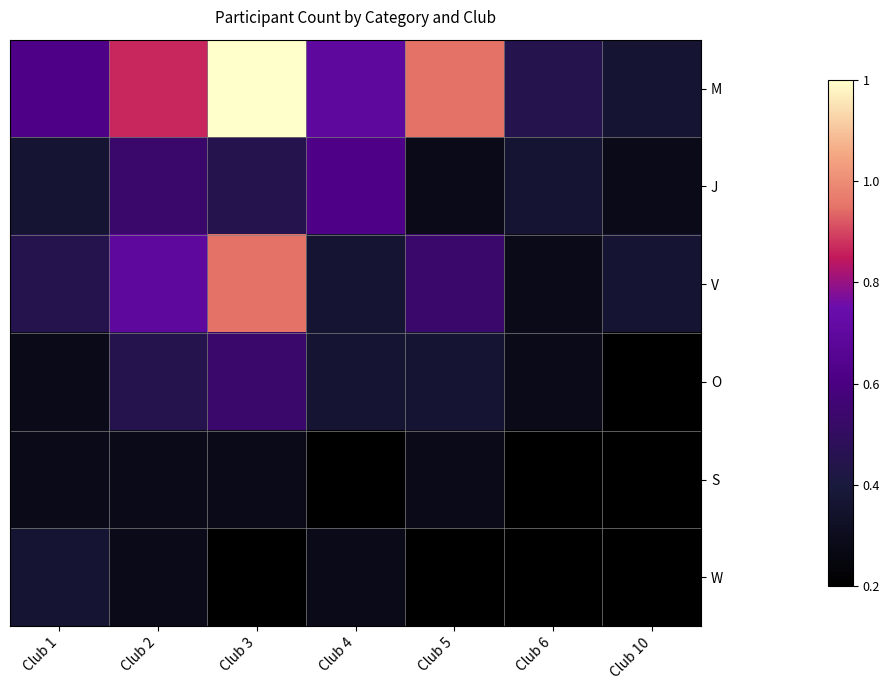

Which series changed the most between Club 1 and Club 2?

V